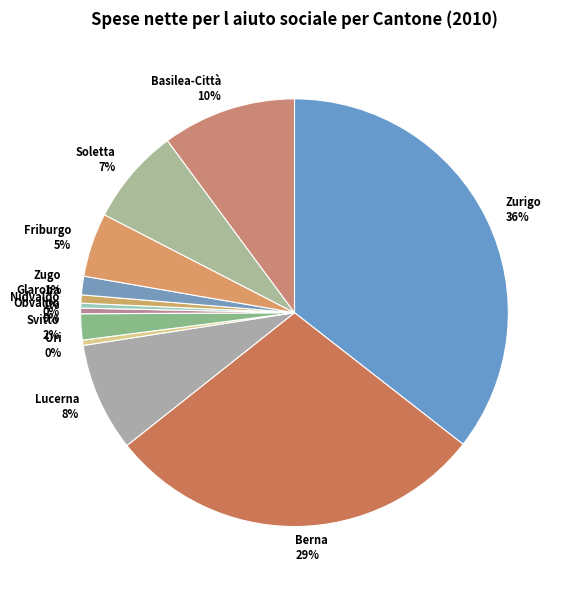

To the nearest percent, what is the average slice percentage?

8%